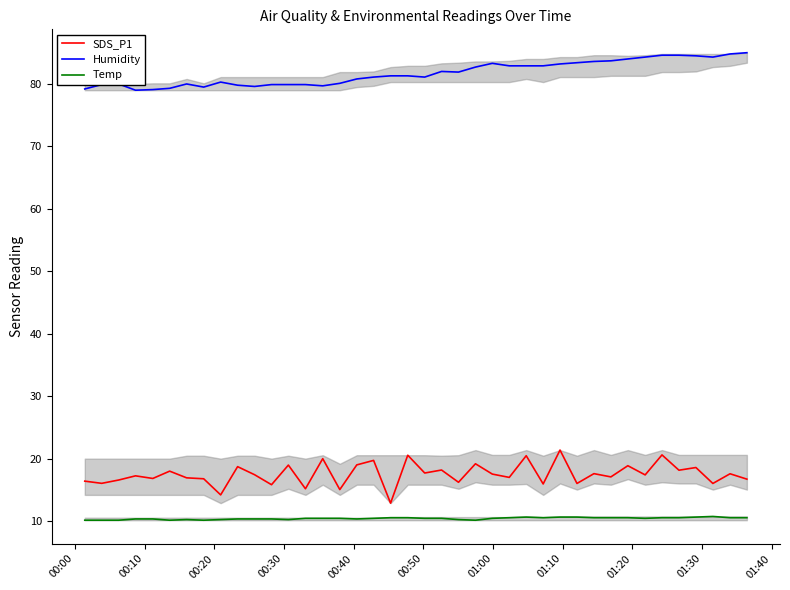

List the series in order of their peak value, lowest first.

Temp, SDS_P1, Humidity